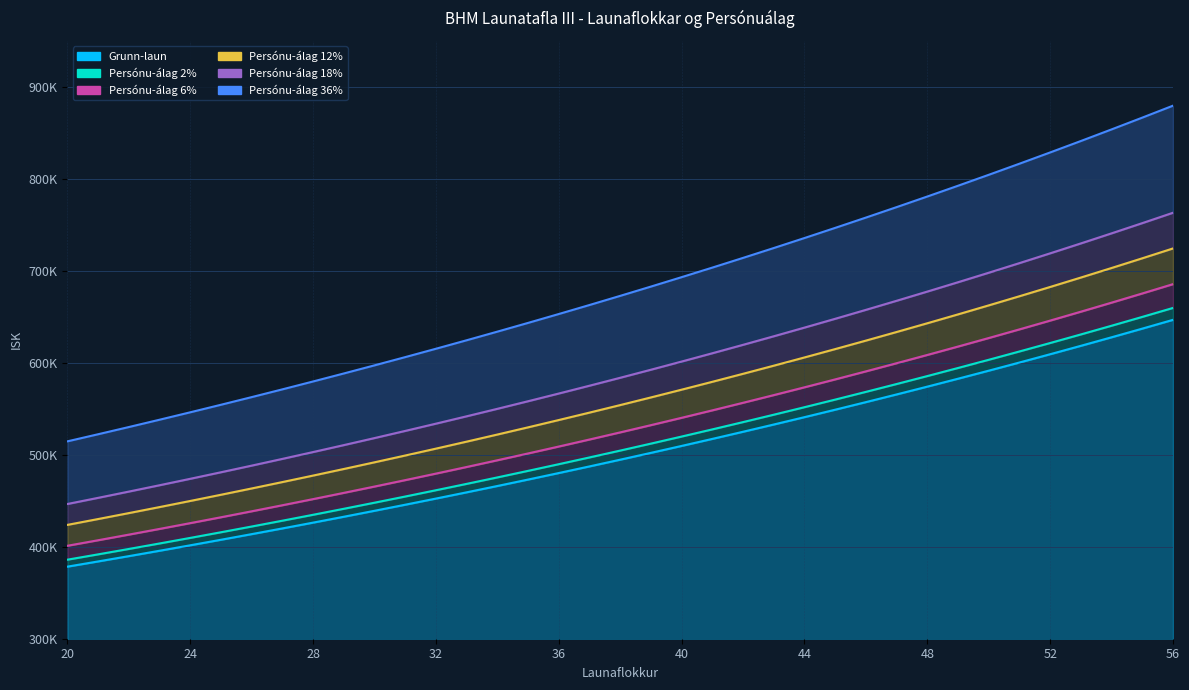

Reading right to left, what are all the values shown in this chart?

Grunn-laun: 56=646640	55=637085	54=627671	53=618394	52=609255	51=600252	50=591381	49=582640	48=574031	47=565547	46=557190	45=548956	44=540843	43=532850	42=524975	41=517217	40=509574	39=502044	38=494624	37=487314	36=480112	35=473017	34=466027	33=459139	32=452354	31=445669	30=439083	29=432594	28=426201	27=419903	26=413696	25=407583	24=401560	23=395626	22=389778	21=384019	20=378343
Persónu-álag 2%: 56=659573	55=649827	54=640224	53=630762	52=621440	51=612257	50=603209	49=594293	48=585512	47=576858	46=568334	45=559935	44=551660	43=543507	42=535475	41=527561	40=519765	39=512085	38=504516	37=497060	36=489714	35=482477	34=475348	33=468322	32=461401	31=454582	30=447865	29=441246	28=434725	27=428301	26=421970	25=415735	24=409591	23=403539	22=397574	21=391699	20=385910
Persónu-álag 6%: 56=685438	55=675310	54=665331	53=655498	52=645810	51=636267	50=626864	49=617598	48=608473	47=599480	46=590621	45=581893	44=573294	43=564821	42=556474	41=548250	40=540148	39=532167	38=524301	37=516553	36=508919	35=501398	34=493989	33=486687	32=479495	31=472409	30=465428	29=458550	28=451773	27=445097	26=438518	25=432038	24=425654	23=419364	22=413165	21=407060	20=401044
Persónu-álag 12%: 56=724237	55=713535	54=702992	53=692601	52=682366	51=672282	50=662347	49=652557	48=642915	47=633413	46=624053	45=614831	44=605744	43=596792	42=587972	41=579283	40=570723	39=562289	38=553979	37=545792	36=537725	35=529779	34=521950	33=514236	32=506636	31=499149	30=491773	29=484505	28=477345	27=470291	26=463340	25=456493	24=449747	23=443101	22=436551	21=430101	20=423744
Persónu-álag 18%: 56=763035	55=751760	54=740652	53=729705	52=718921	51=708297	50=697830	49=687515	48=677357	47=667345	46=657484	45=647768	44=638195	43=628763	42=619471	41=610316	40=601297	39=592412	38=583656	37=575031	36=566532	35=558160	34=549912	33=541784	32=533778	31=525889	30=518118	29=510461	28=502917	27=495486	26=488161	25=480948	24=473841	23=466839	22=459938	21=453142	20=446445
Persónu-álag 36%: 56=879430	55=866436	54=853633	53=841016	52=828587	51=816343	50=804278	49=792390	48=780682	47=769144	46=757778	45=746580	44=735546	43=724676	42=713966	41=703415	40=693021	39=682780	38=672689	37=662747	36=652952	35=643303	34=633797	33=624429	32=615201	31=606110	30=597153	29=588328	28=579633	27=571068	26=562627	25=554313	24=546122	23=538051	22=530098	21=522266	20=514546